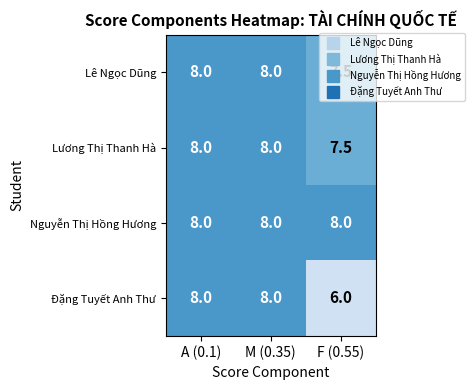

What is the sum of all Lê Ngọc Dũng values?

23.5